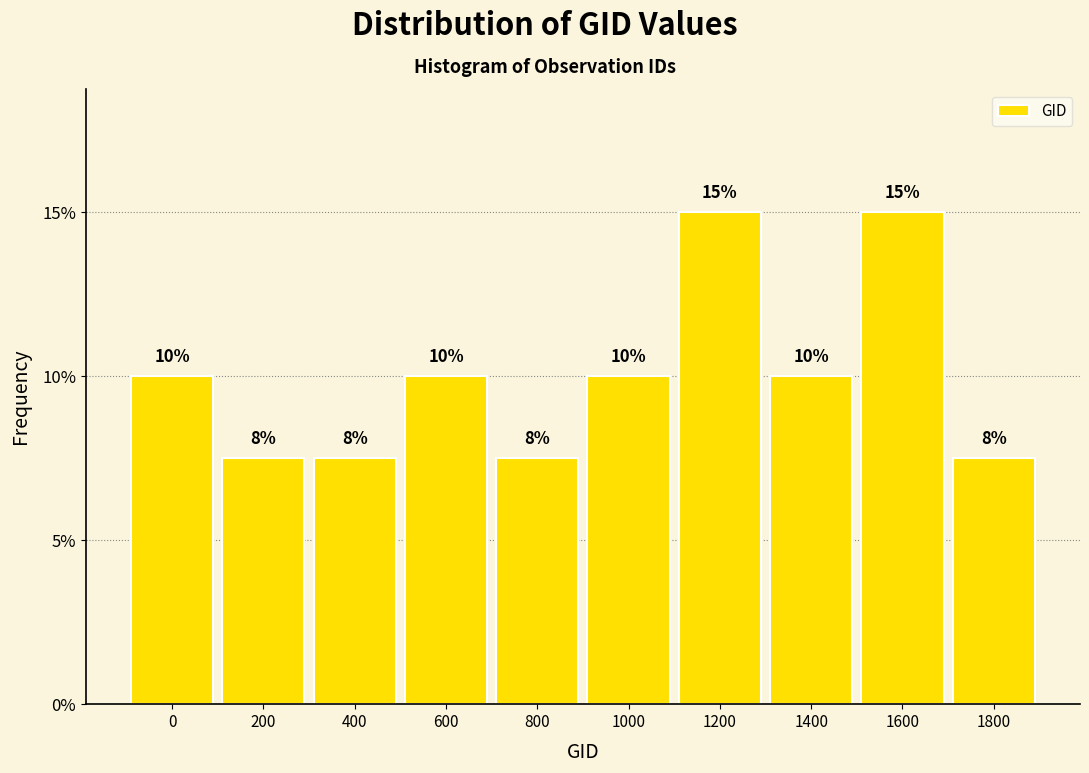

What is the value of the 3rd bar from the left?

7.5